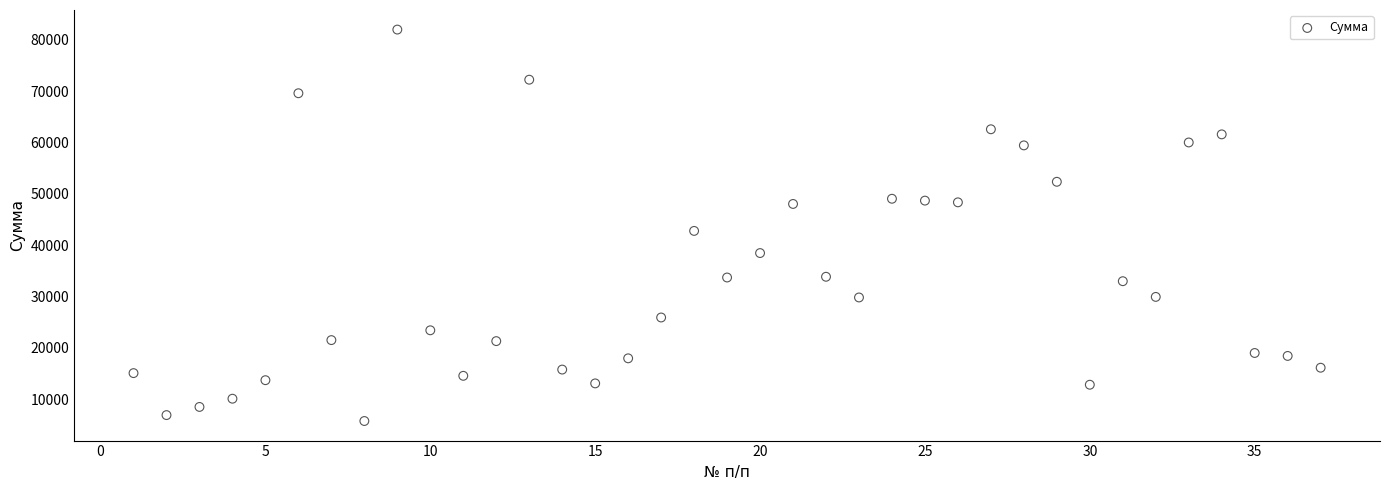

What is the range of Y values (max minus min)?

76224.3